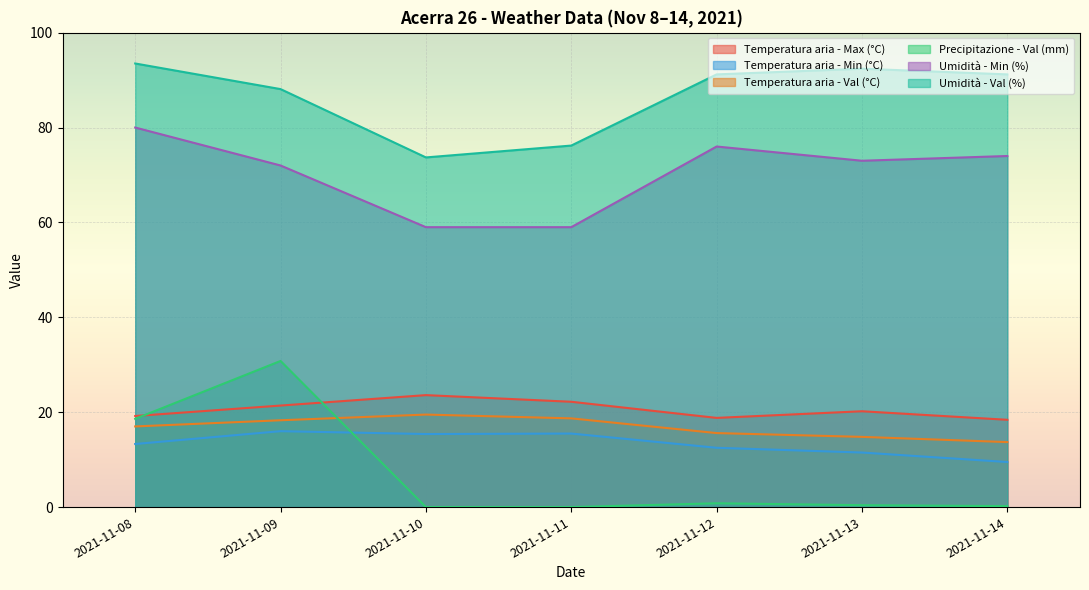

True or false: Temperatura aria - Val (°C) has a value of 13.7 at 2021-11-14.

True